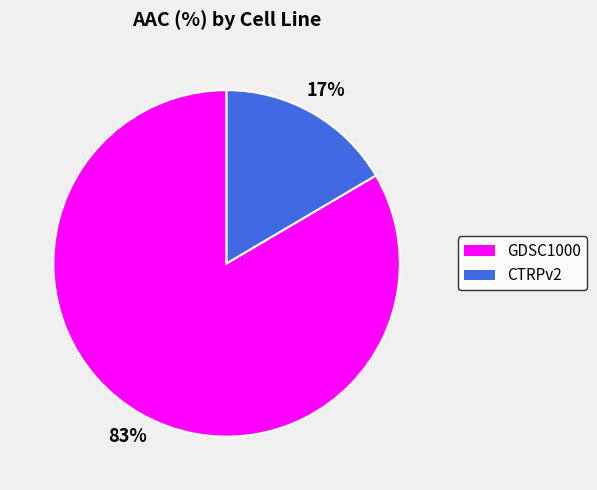

What is the majority slice?

GDSC1000